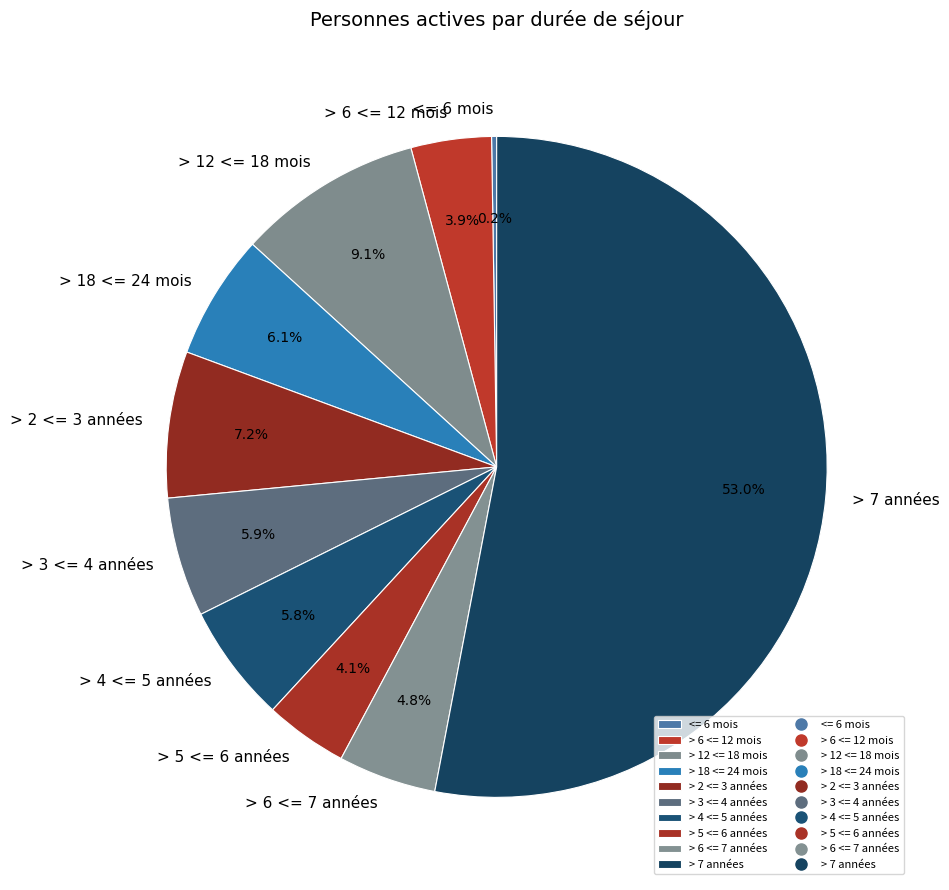

Which has a higher value, > 2 <= 3 années or > 5 <= 6 années?

> 2 <= 3 années